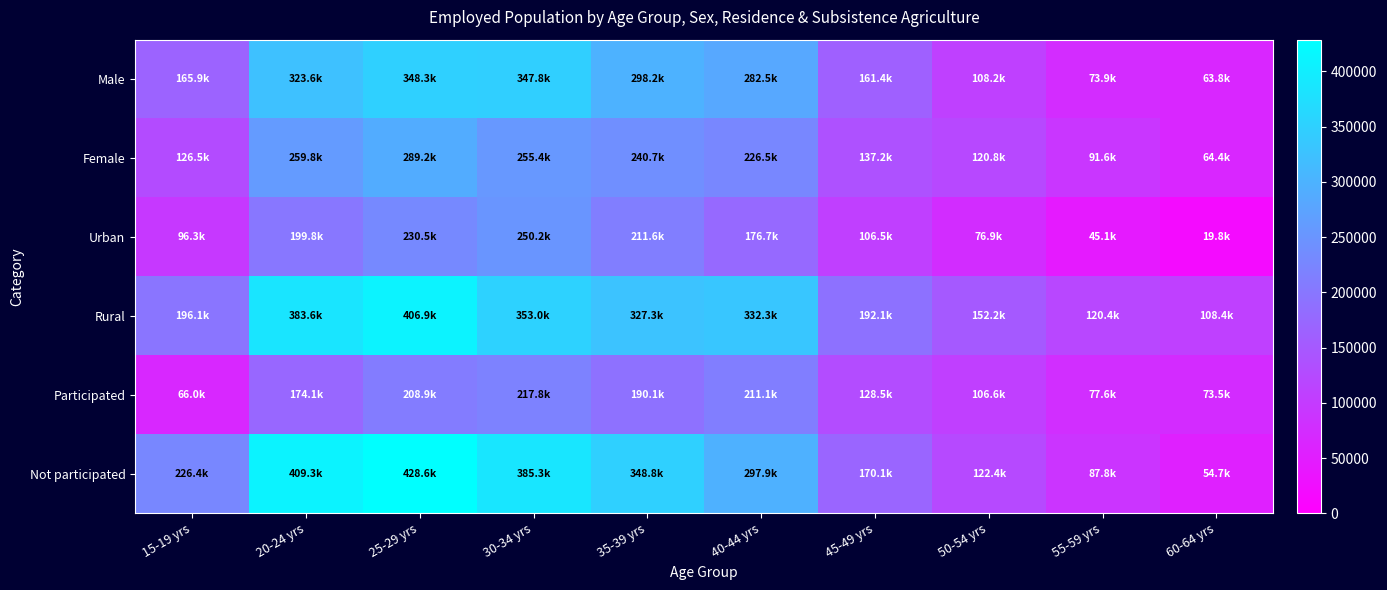

At 60-64 yrs, list the series in order from smallest to largest.

Urban, Not participated, Male, Female, Participated, Rural